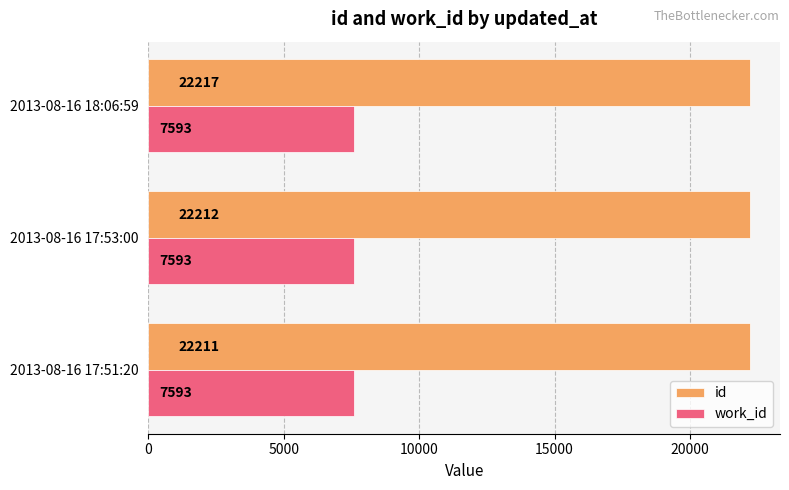

Rank the series by their maximum value, from highest to lowest.

id, work_id